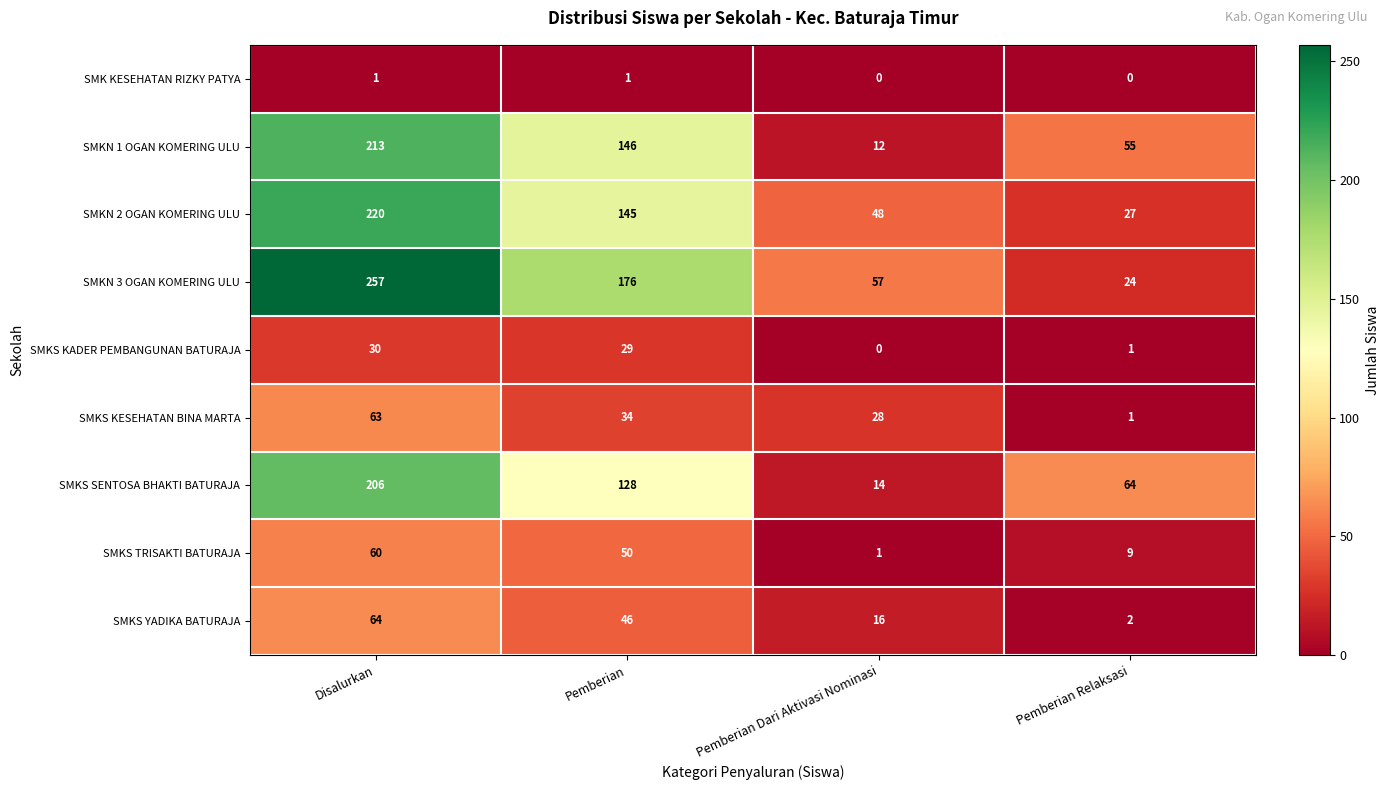

Between Pemberian and Pemberian Relaksasi, which series saw the biggest shift?

SMKN 3 OGAN KOMERING ULU